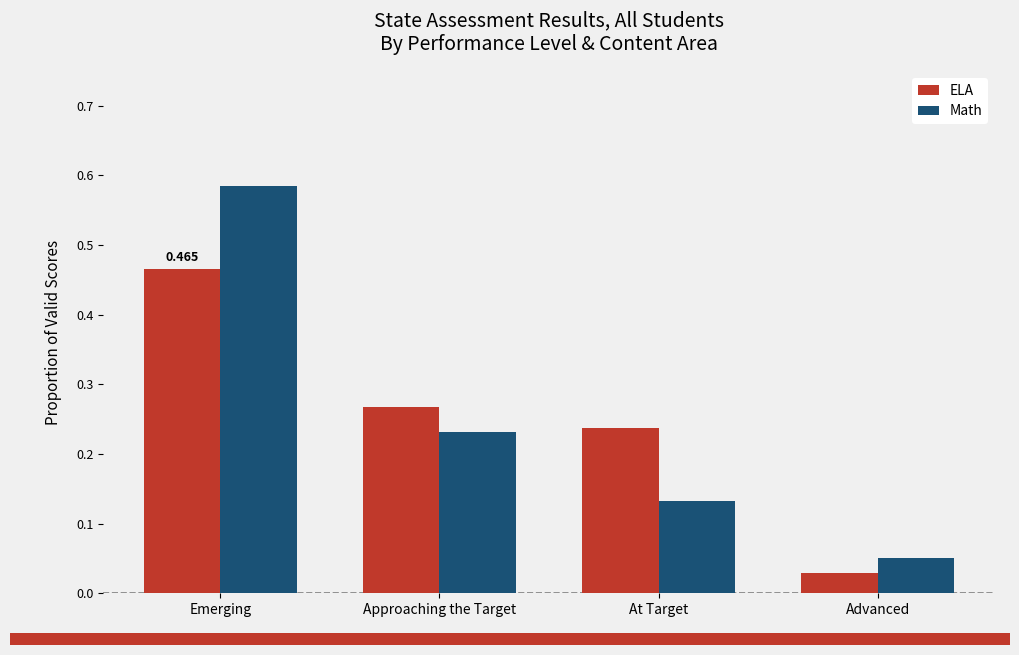

List the labels in order of Math value, largest first.

Emerging, Approaching the Target, At Target, Advanced